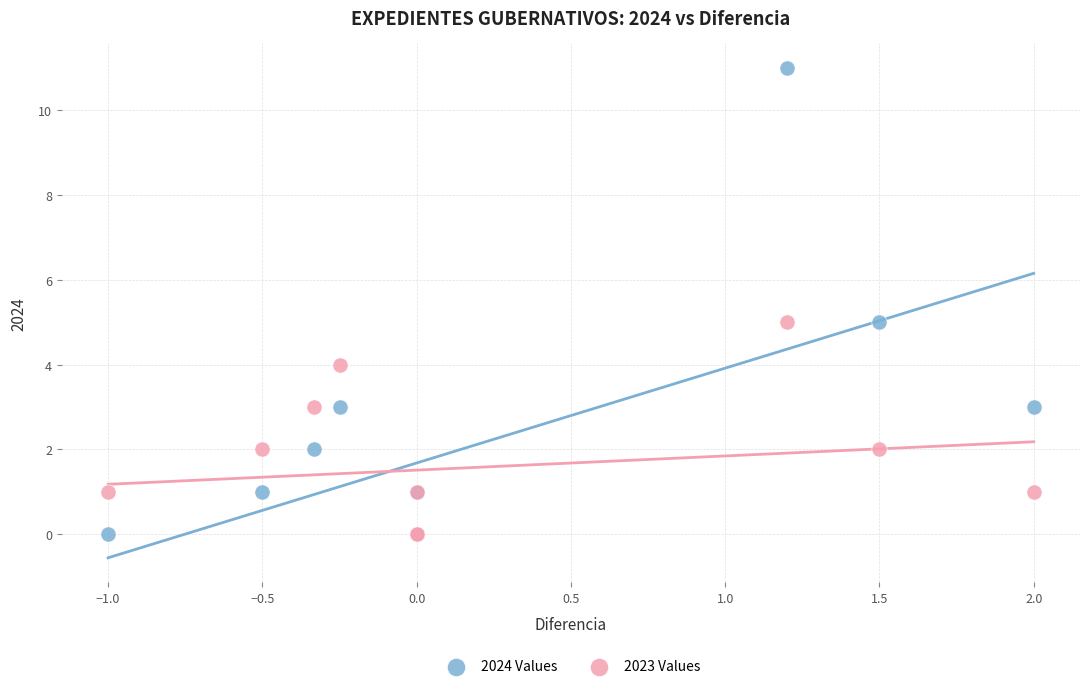

What are all the series names shown in the legend?

2024 Values, 2023 Values